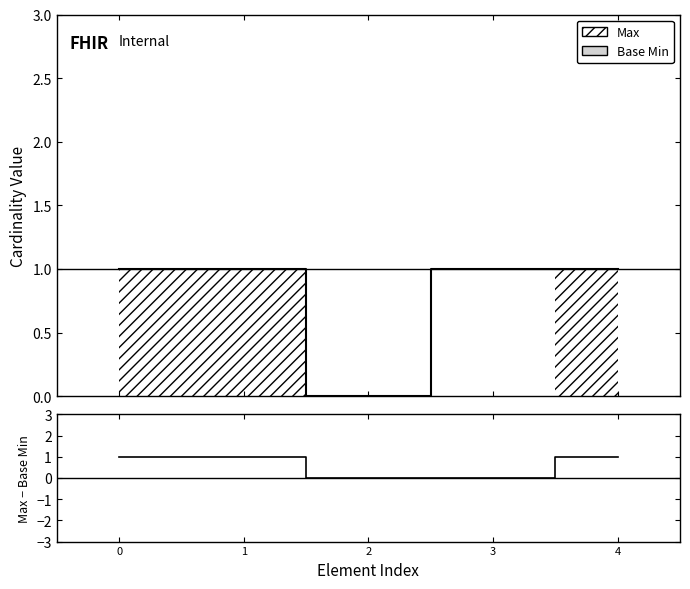

Is it true that Max - Base Min equals 2 at 4?

False